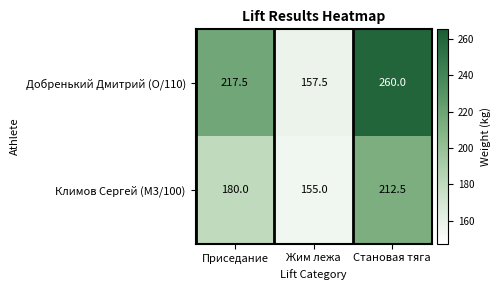

Reading left to right, extract all data points from this chart.

Добренький Дмитрий (O/110): 217.5	157.5	260.0
Климов Сергей (M3/100): 180.0	155.0	212.5